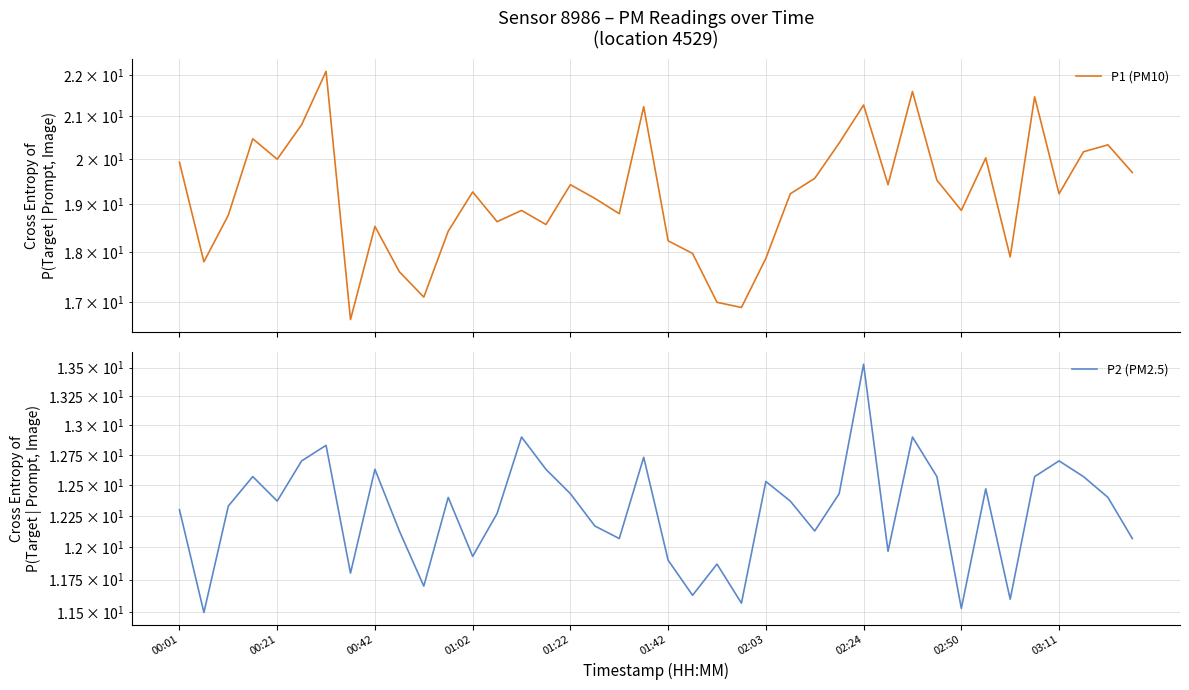

True or false: P1 (PM10) has more than 0 points higher than both neighbors.

True